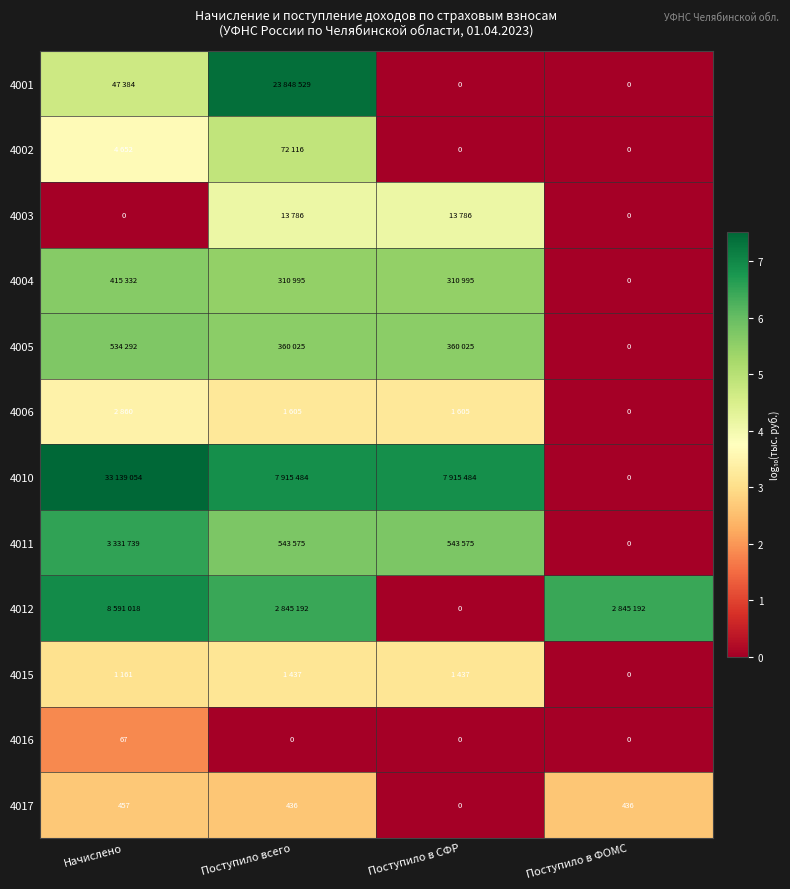

Rank the categories by 4005 value from lowest to highest.

Поступило в ФОМС, Поступило всего, Поступило в СФР, Начислено